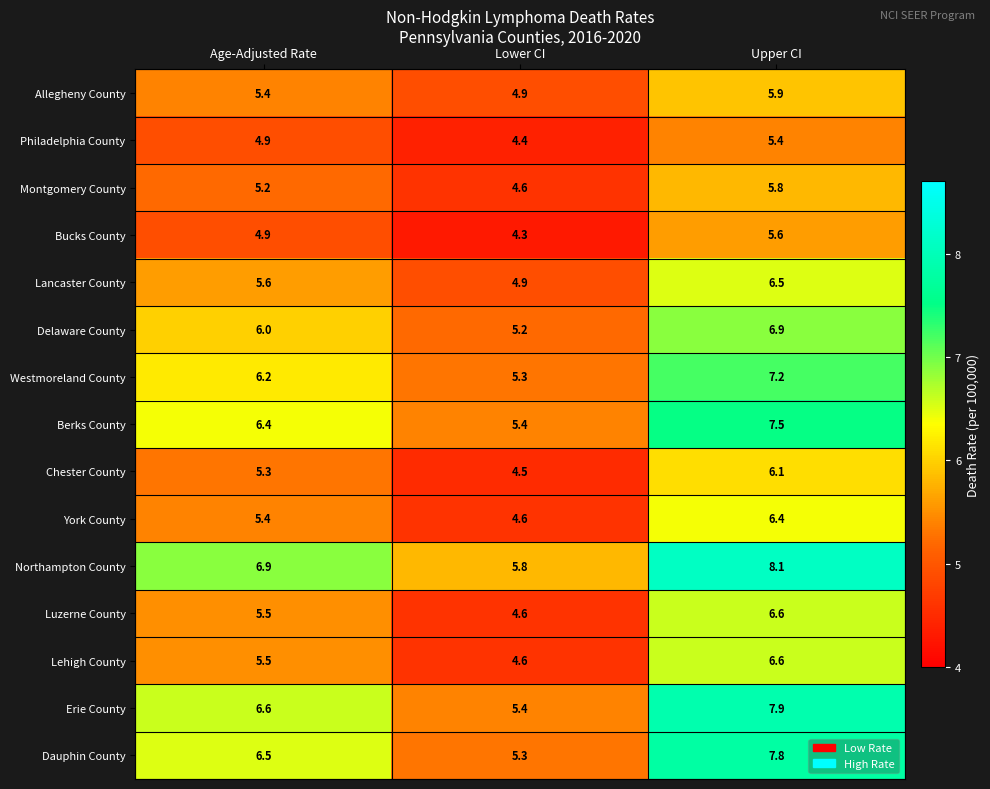

At which label does Northampton County first exceed 6?

Age-Adjusted Rate